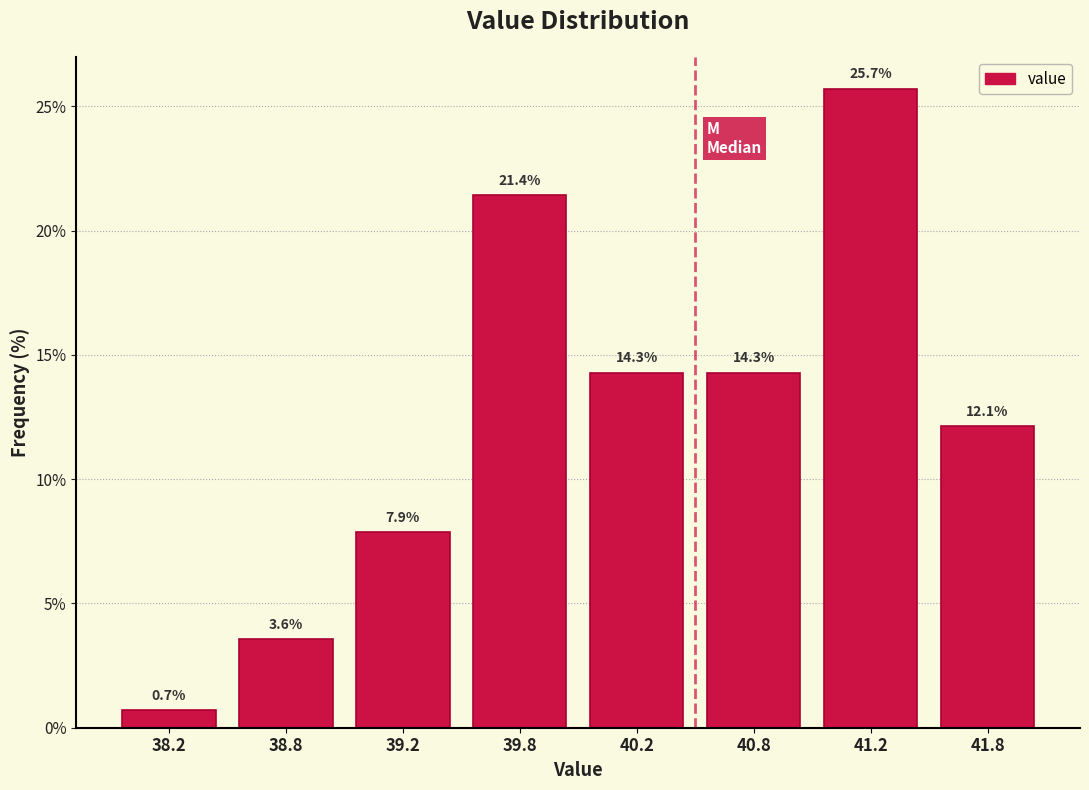

Reading right to left, list all the values displayed in this chart.

12.1	25.7	14.3	14.3	21.4	7.9	3.6	0.7